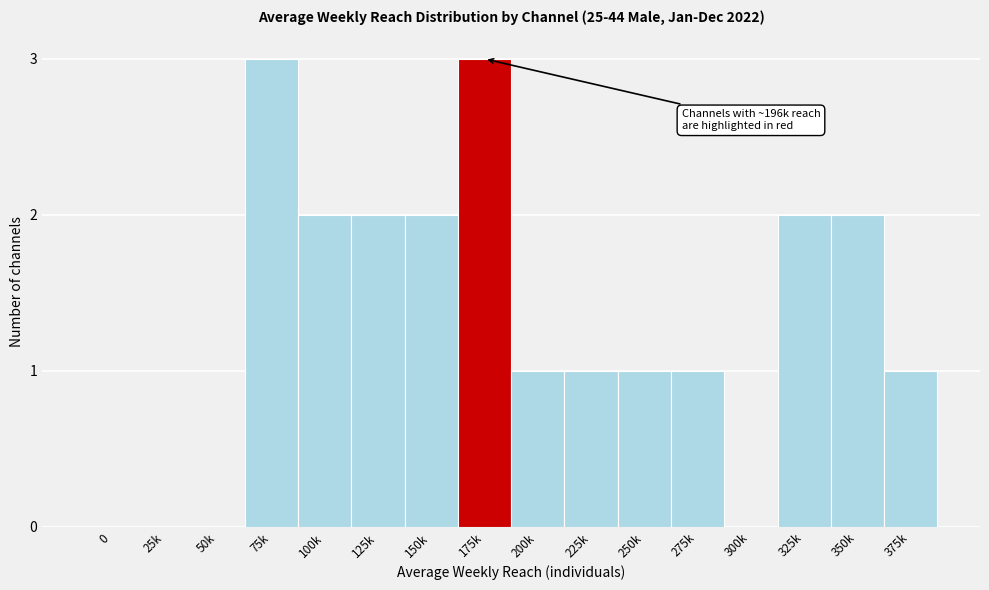

Reading left to right, list all the values displayed in this chart.

0=0	25k=0	50k=0	75k=3	100k=2	125k=2	150k=2	175k=3	200k=1	225k=1	250k=1	275k=1	300k=0	325k=2	350k=2	375k=1